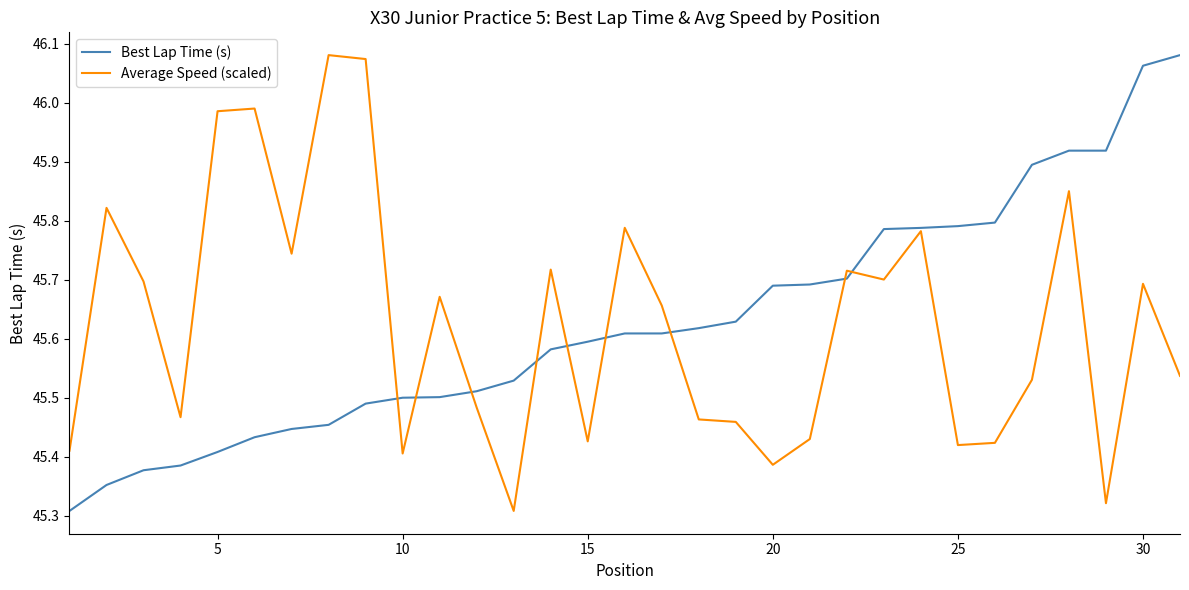

How many intersections are there between Average Speed (scaled) and Best Lap Time (s)?

9